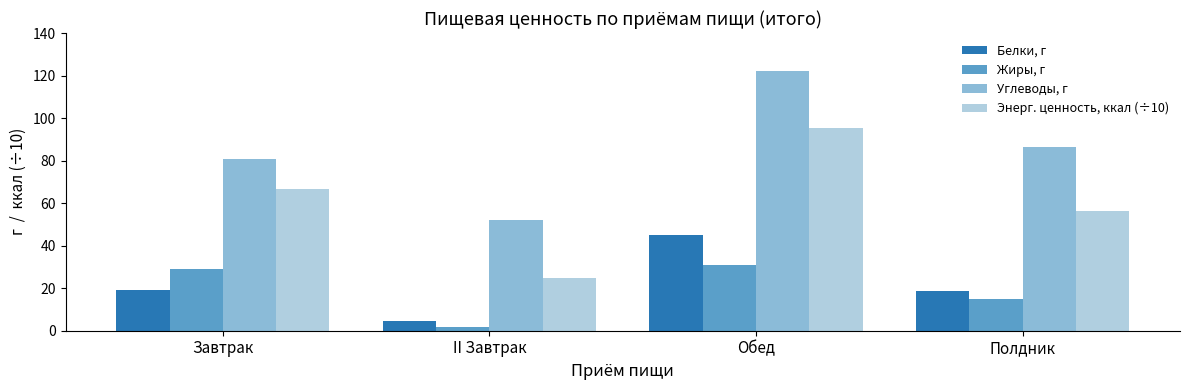

How many distinct data groups are displayed?

4